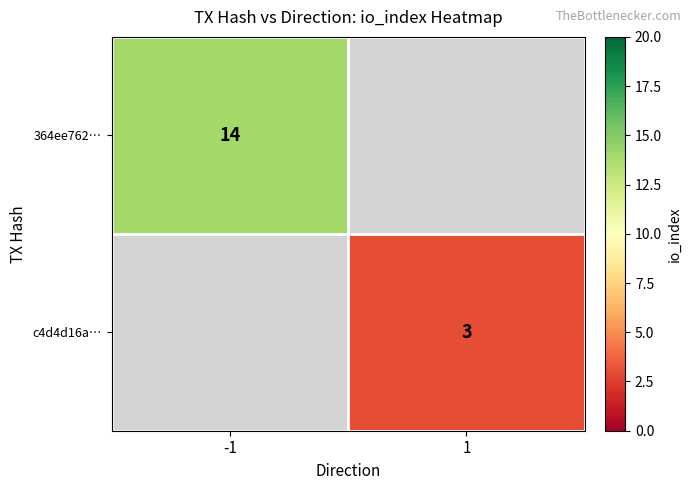

The value of 364ee762… at -1 is 19. True or false?

False